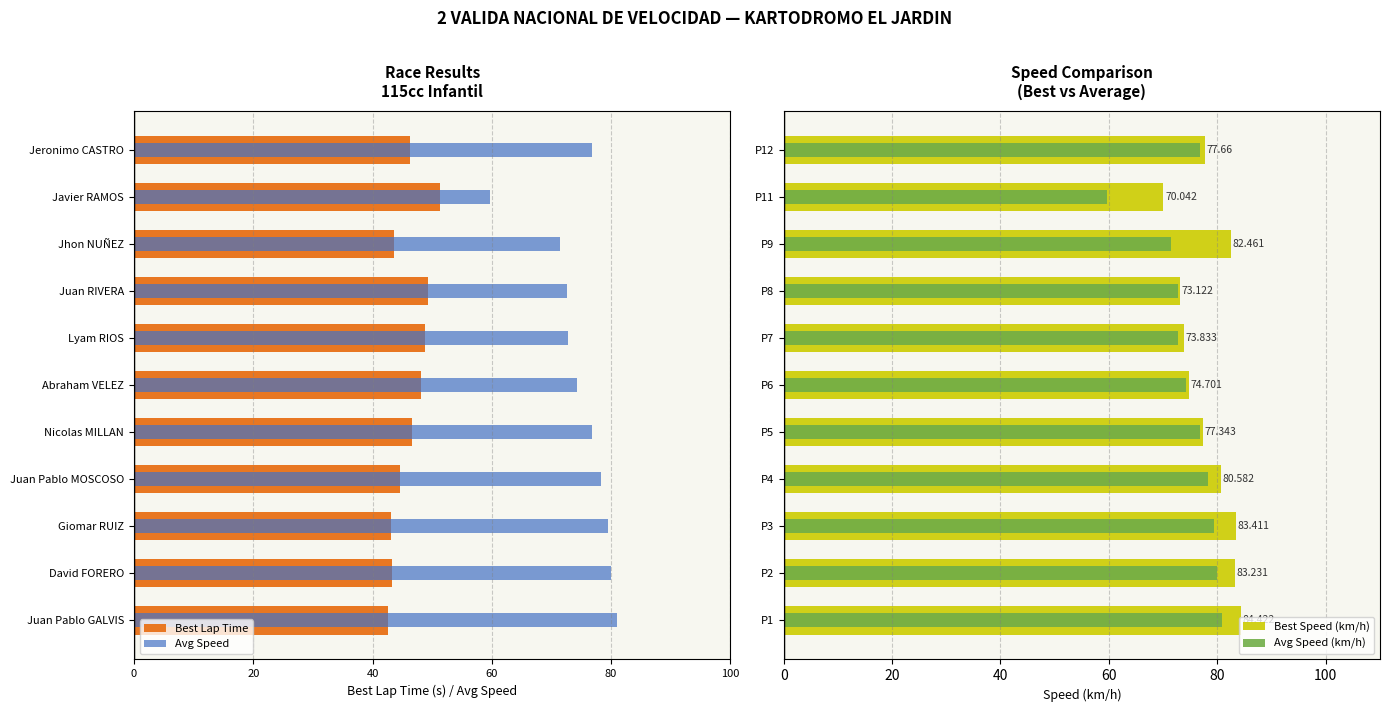

Between Juan Pablo GALVIS and Jeronimo CASTRO, which is larger?

Juan Pablo GALVIS